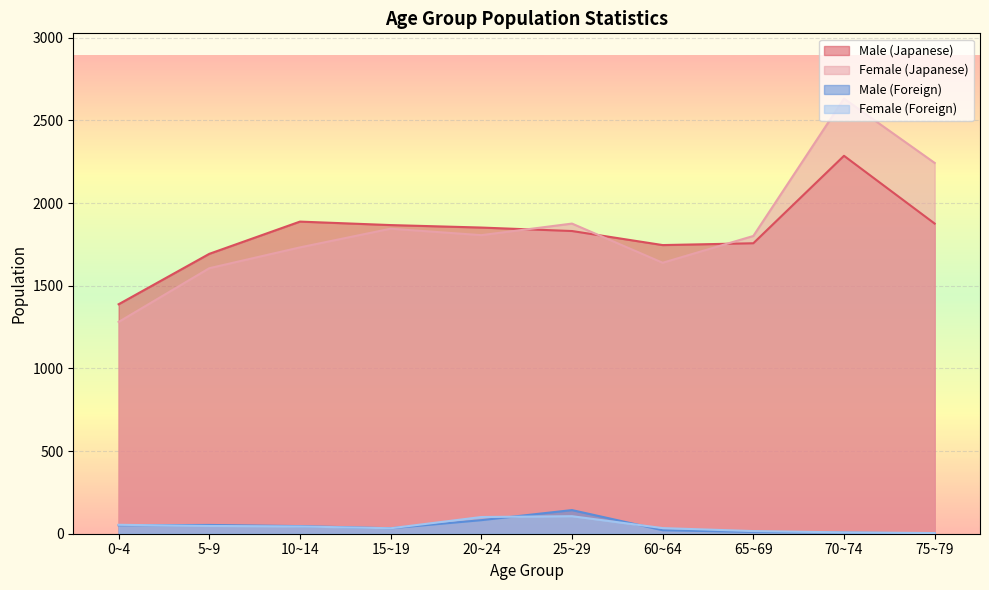

What is the spread (max minus min) of values at 10~14?

1844